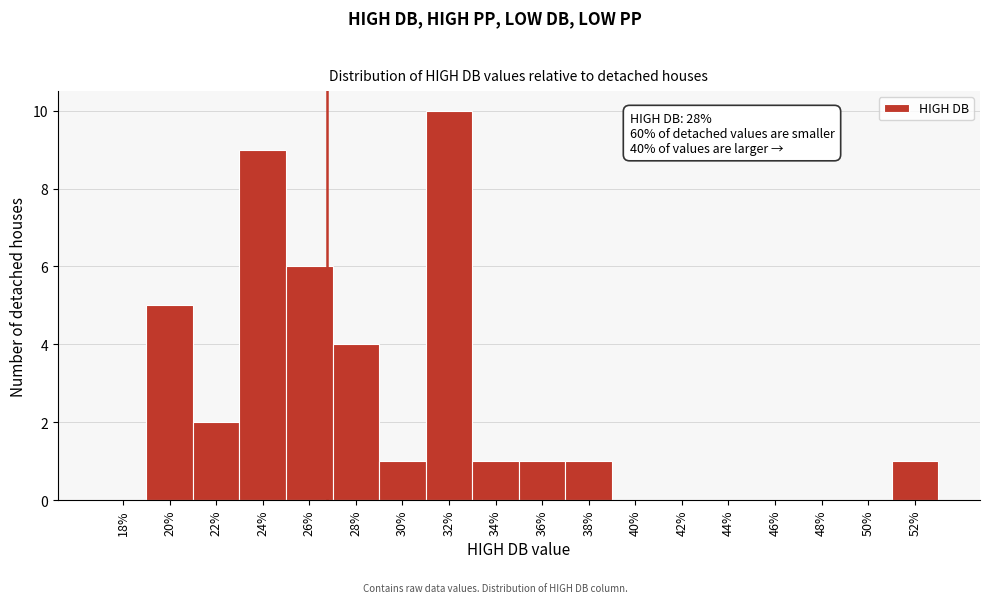

Reading left to right, extract all data points from this chart.

18%=0	20%=5	22%=2	24%=9	26%=6	28%=4	30%=1	32%=10	34%=1	36%=1	38%=1	40%=0	42%=0	44%=0	46%=0	48%=0	50%=0	52%=1